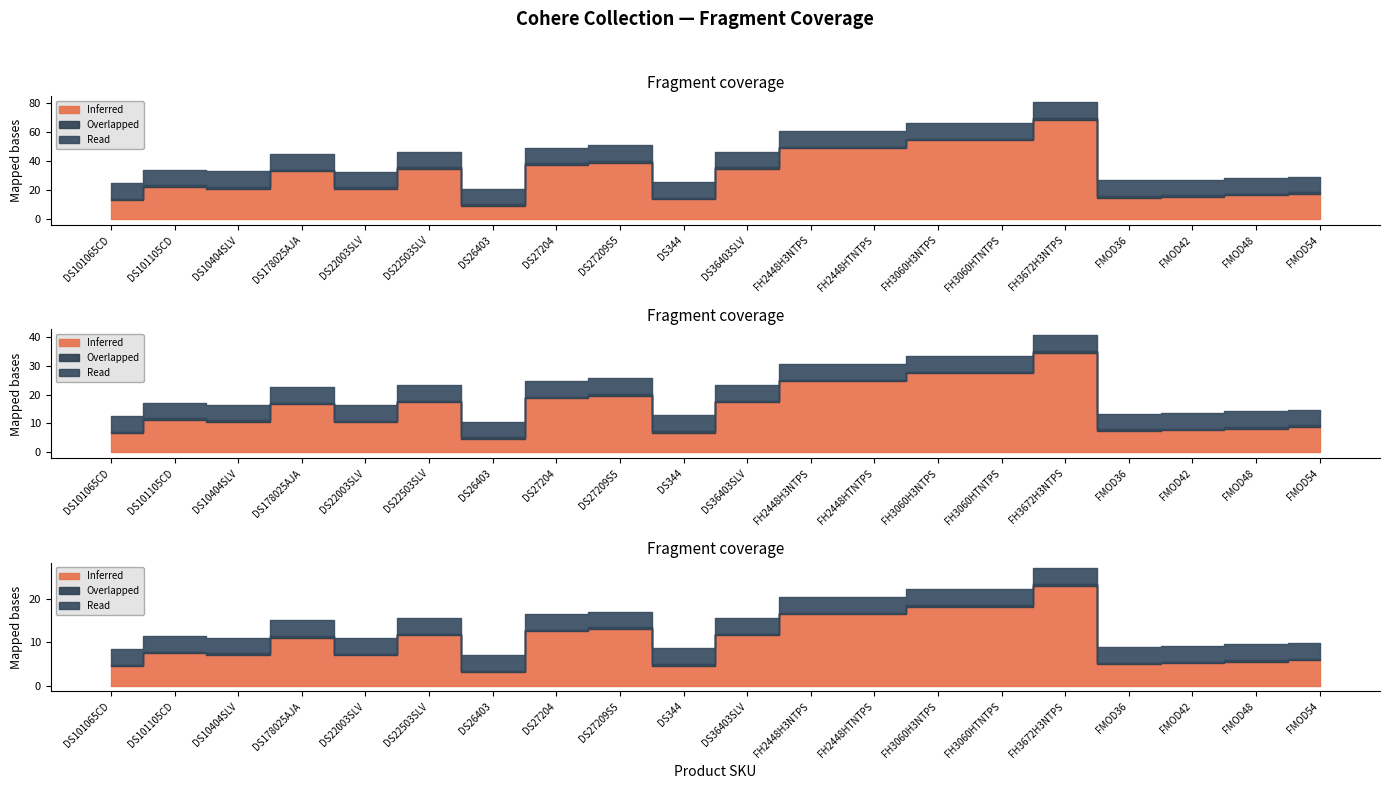

Is the value of Overlapped at DS101105CD greater than the value of Read at DS344?

No